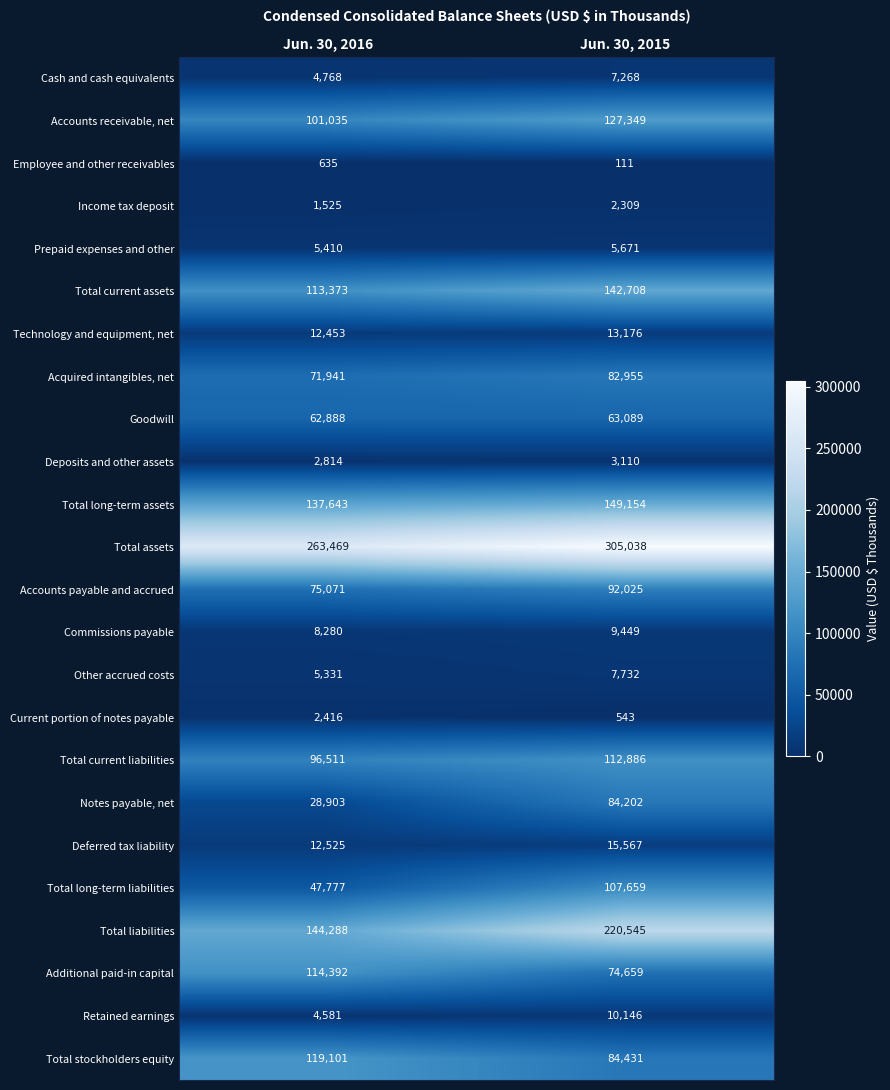

Where is Deferred tax liability nearest to the value 14046?

Jun. 30, 2016